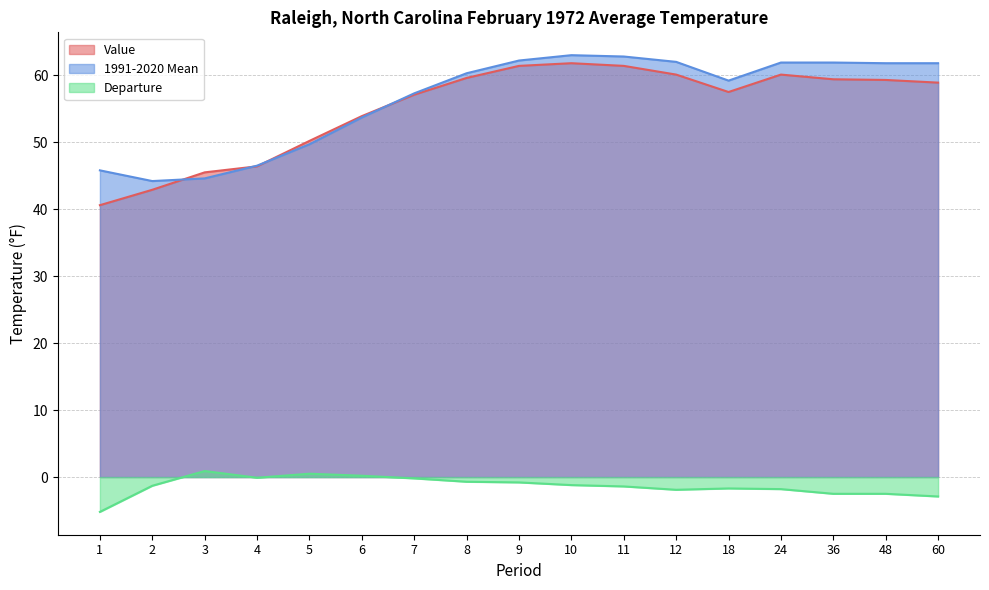

True or false: 1991-2020 Mean has a value of 99.4 at 18.

False